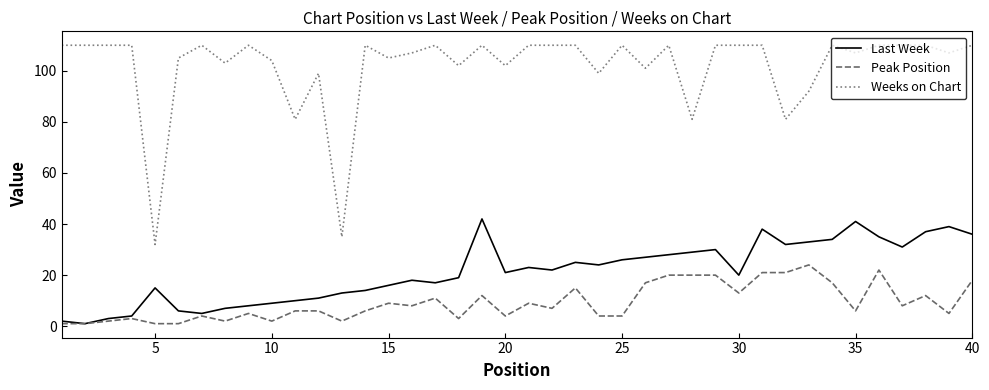

Which series has the largest range (max minus min)?

Weeks on Chart